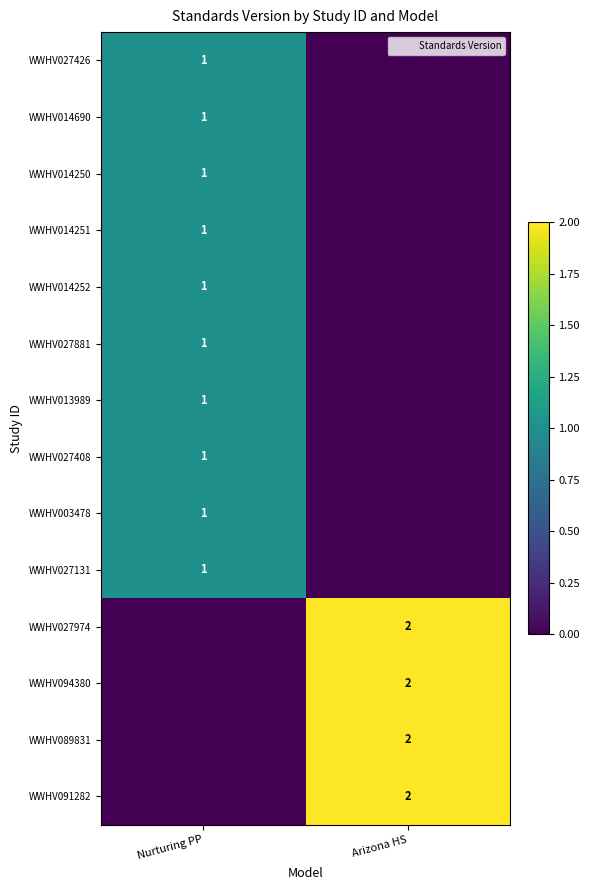

What is the total value across all series at Arizona HS?

8